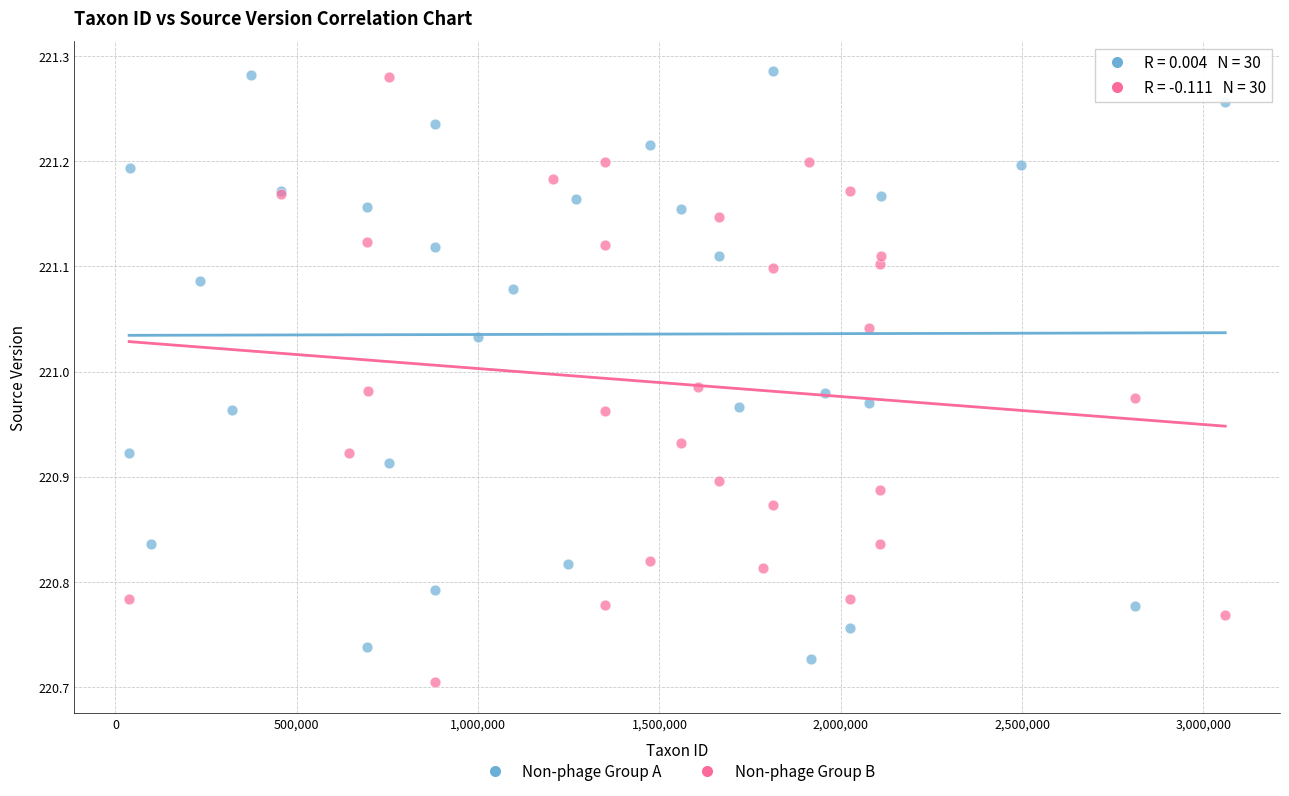

What are all the series names shown in the legend?

Non-phage Group A, Non-phage Group B